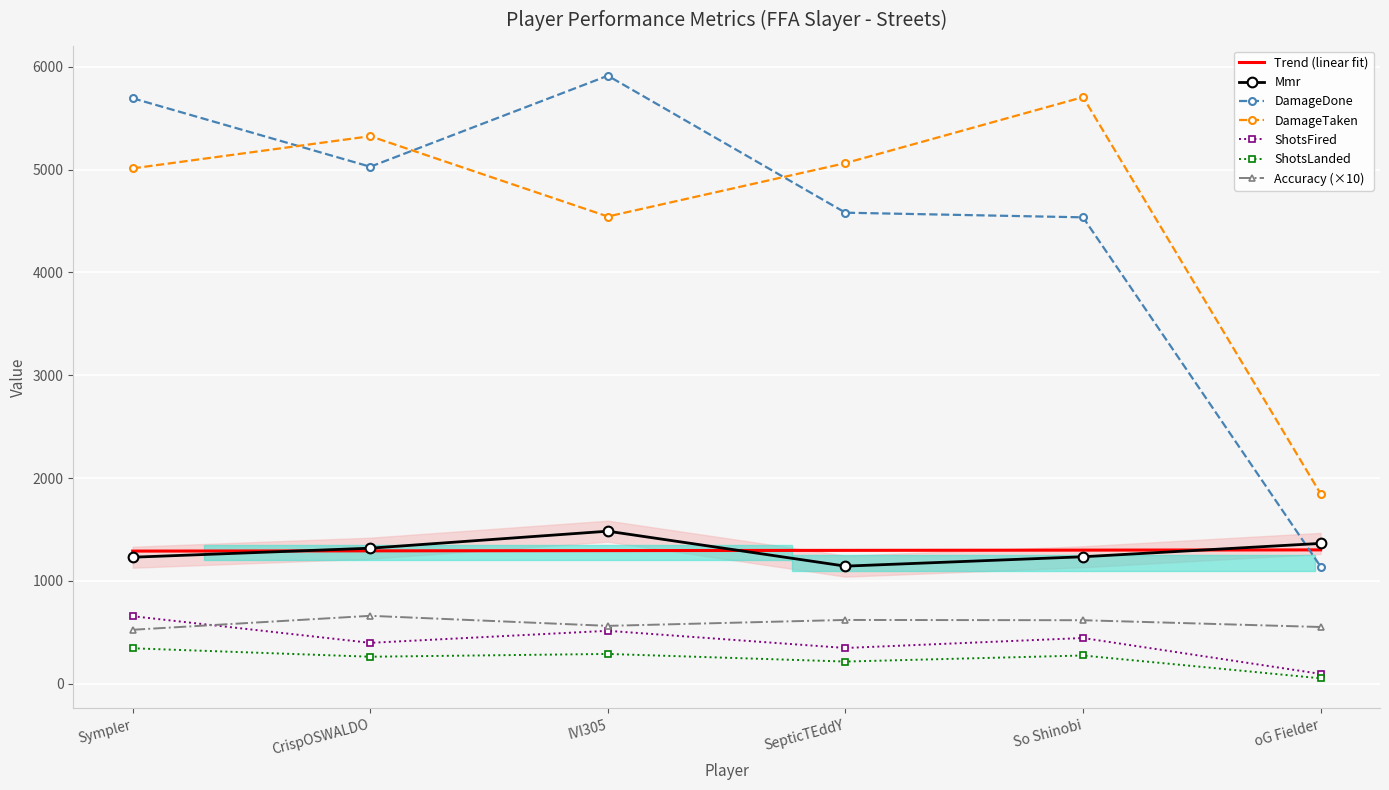

Reading left to right, list all the values displayed in this chart.

Mmr: 1230.6	1318.5	1483.8	1143.9	1235.0	1365.0
Accuracy: 525.1	660.8	563.1	620.7	618.0	552.1
DamageDone: 5694.0	5028.0	5913.0	4581.0	4536.0	1140.0
DamageTaken: 5012.0	5325.0	4544.0	5063.0	5705.0	1848.0
ShotsFired: 657.0	398.0	515.0	348.0	445.0	96.0
ShotsLanded: 345.0	263.0	290.0	216.0	275.0	53.0